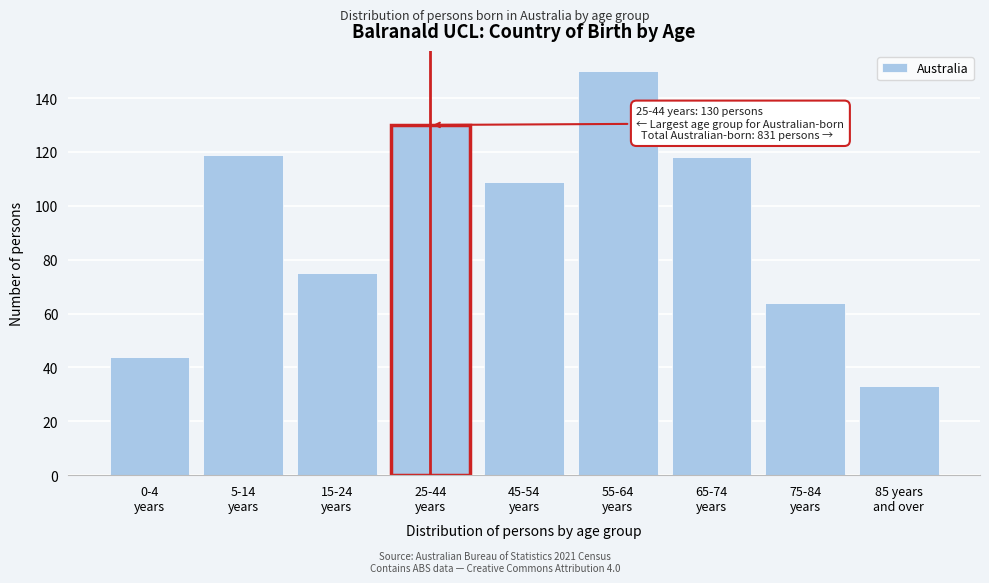

Reading left to right, extract all data points from this chart.

44	119	75	130	109	150	118	64	33